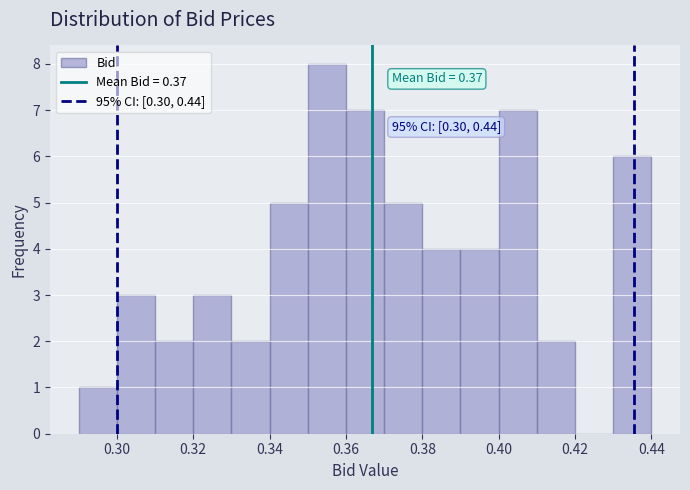

Which range on the x-axis has the tallest bar?

0.35 to 0.36